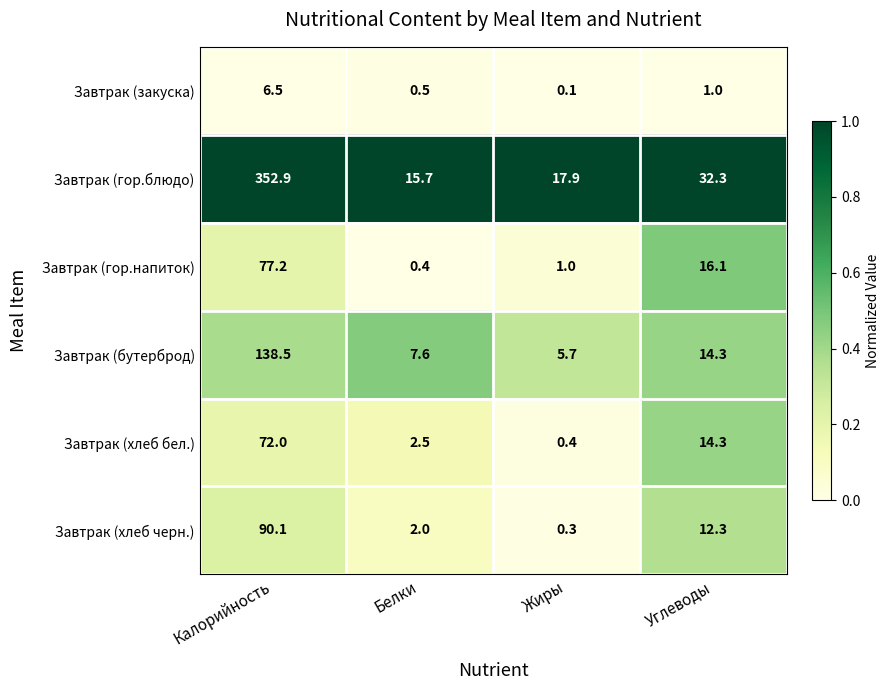

Which label corresponds to the smallest value in the chart?

Жиры